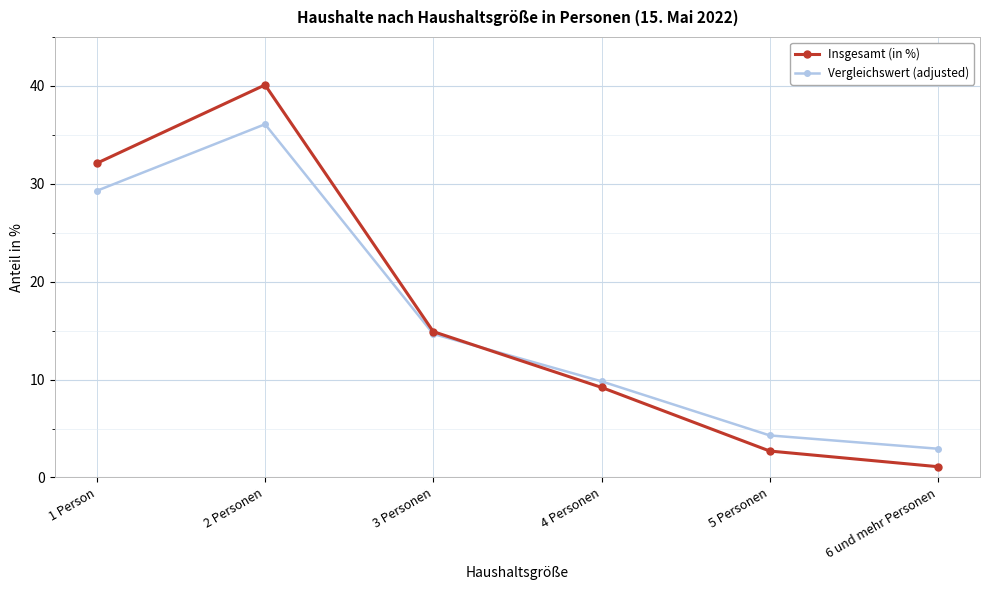

How many times do Insgesamt (in %) and Vergleichswert (adjusted) cross each other?

1